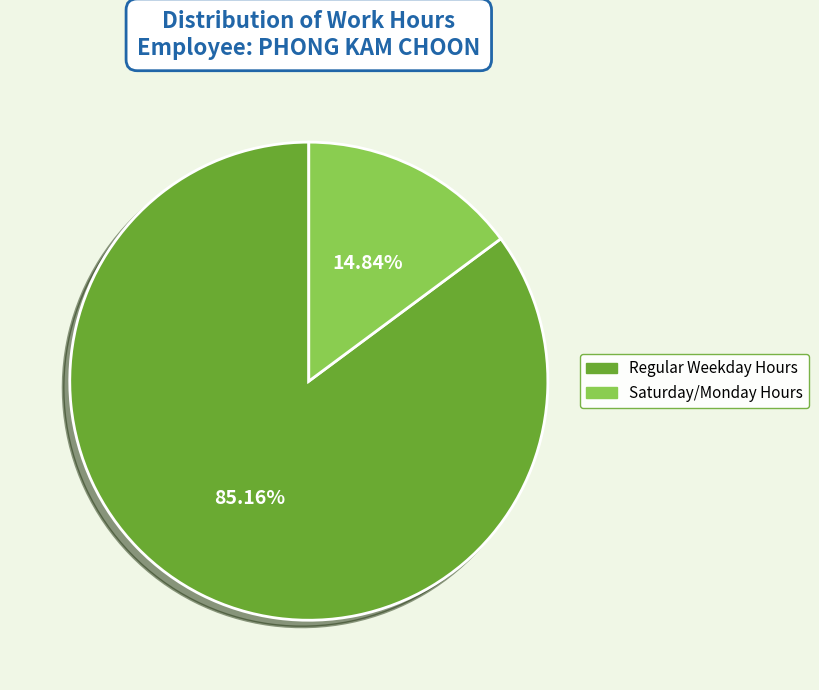

Is there any slice that represents more than half of the pie?

Yes